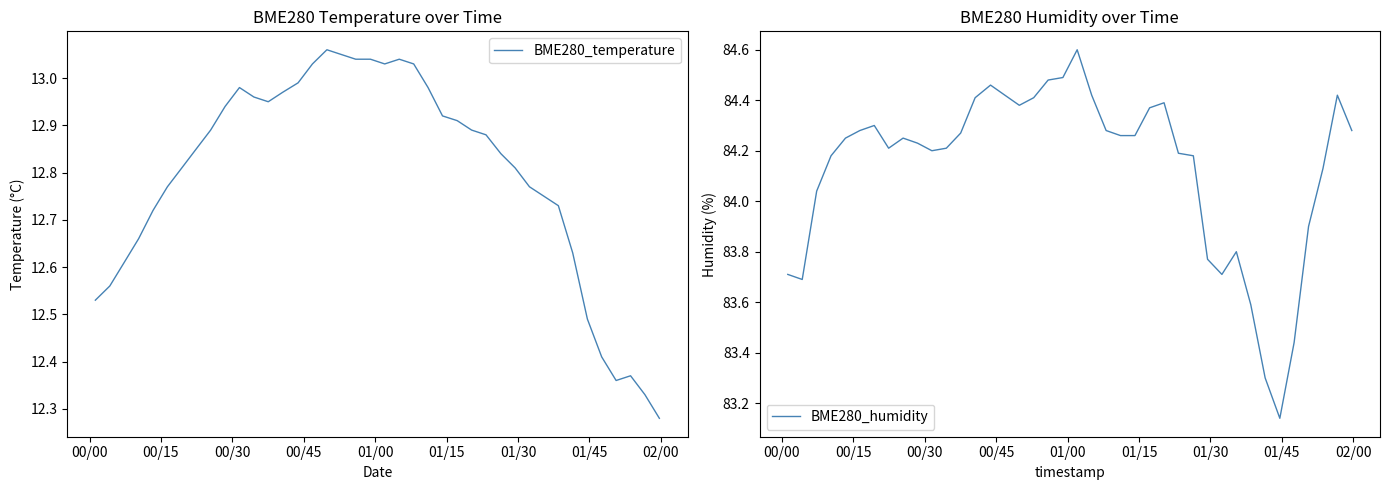

In BME280_temperature, how many points are lower than both neighbors (excluding endpoints)?

3